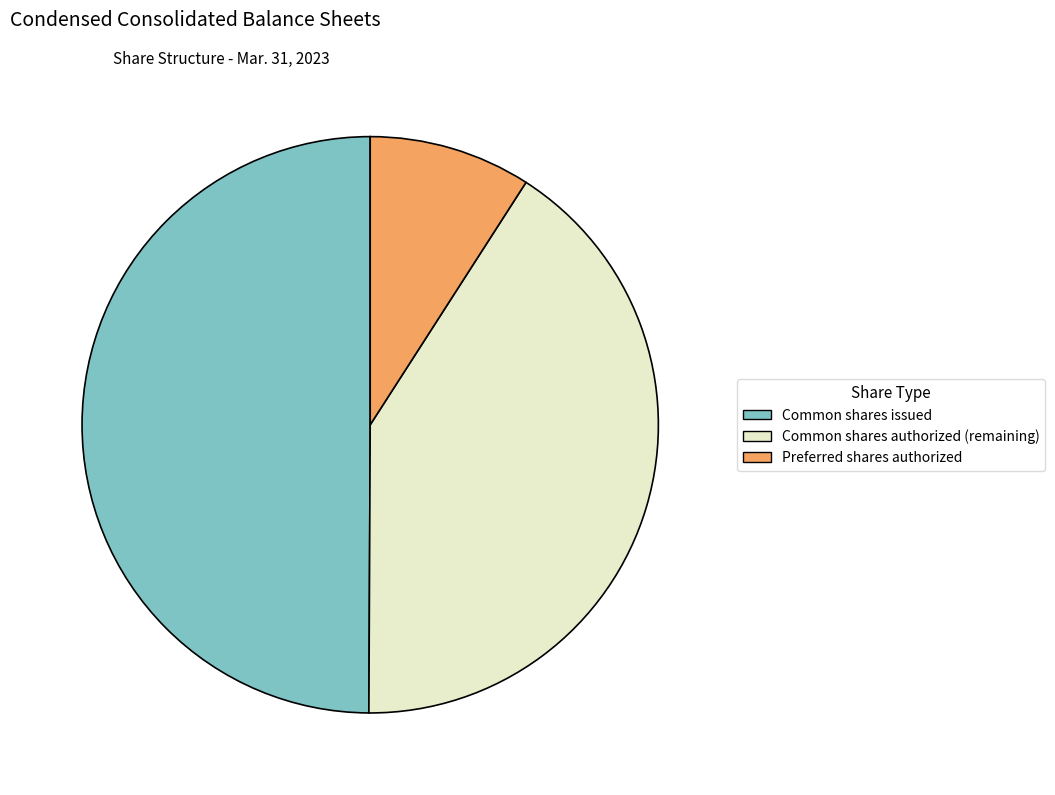

How many slices are in this pie chart?

3